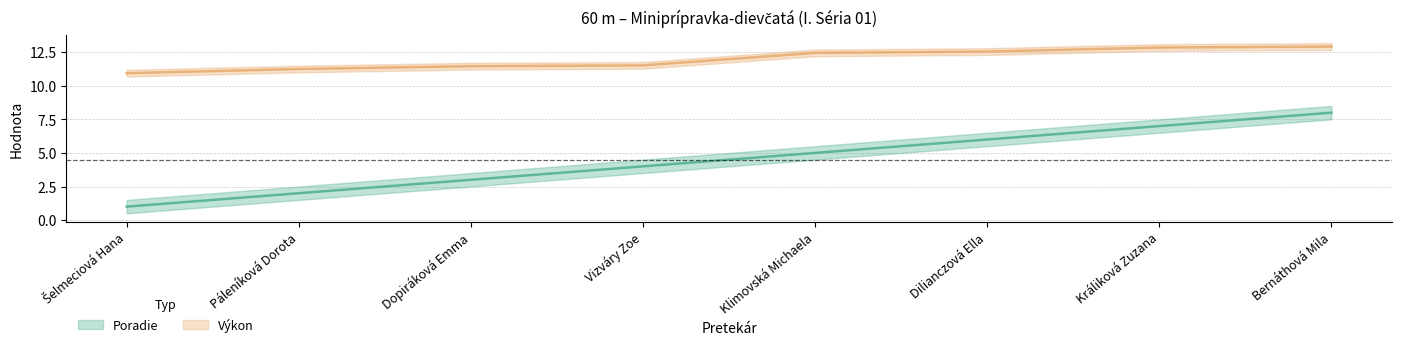

Reading left to right, extract all data points from this chart.

Poradie: 1.0	2.0	3.0	4.0	5.0	6.0	7.0	8.0
Výkon: 10.9	11.2	11.5	11.5	12.4	12.6	12.8	12.9